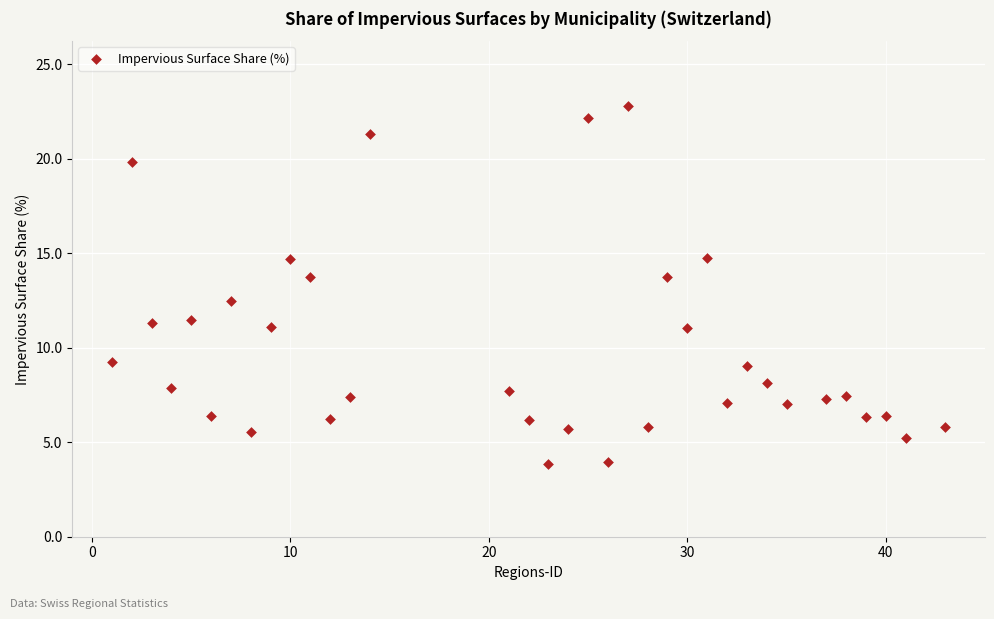

What is the range of Y values (max minus min)?

19.0